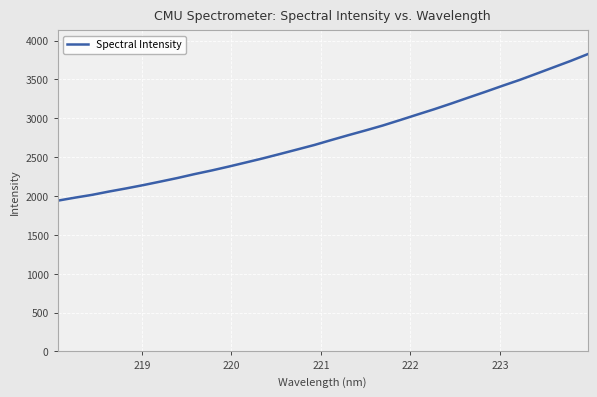

What is the difference between the second highest and minimum values?

1798.2